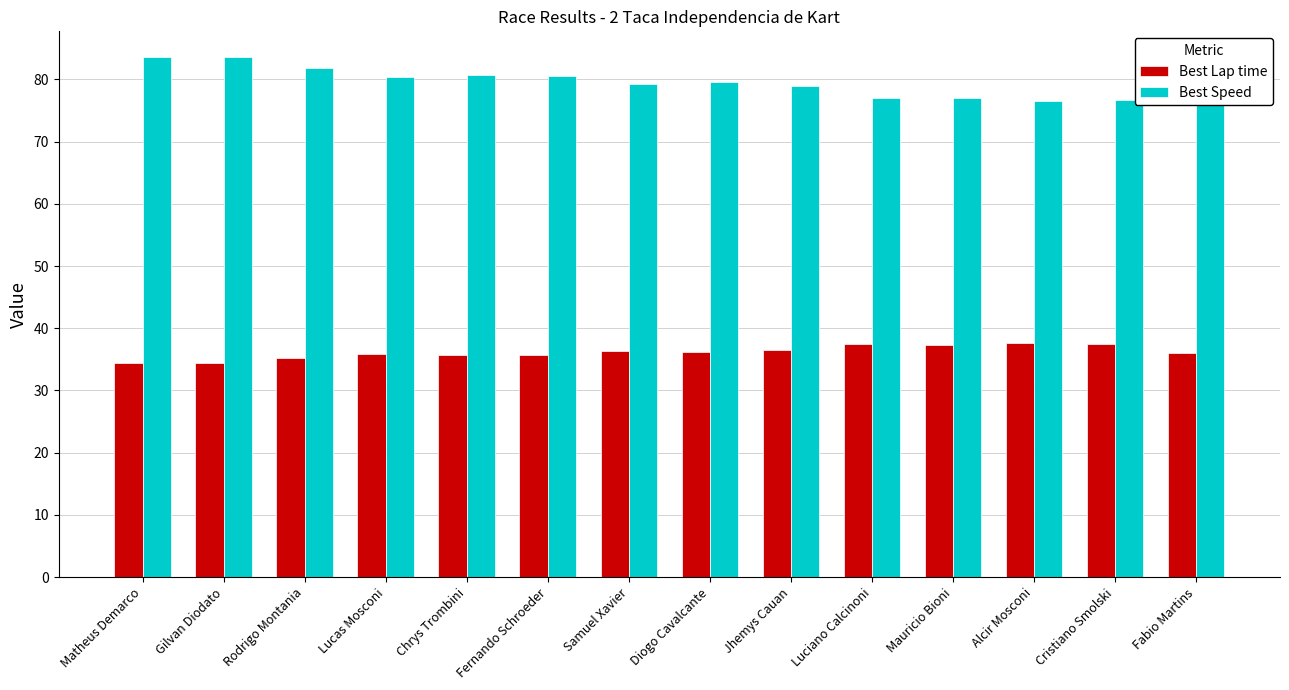

What position from the left is Diogo Cavalcante?

8